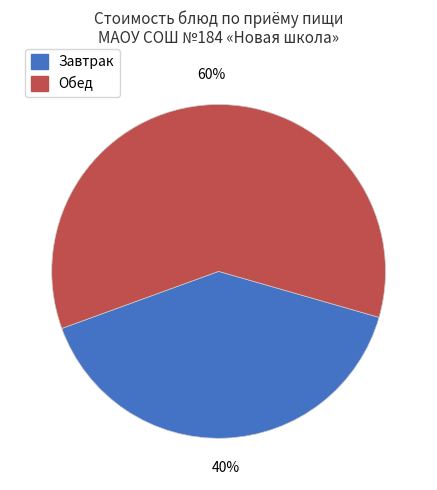

To the nearest percent, what is the difference between the largest and smallest slice percentages?

20%